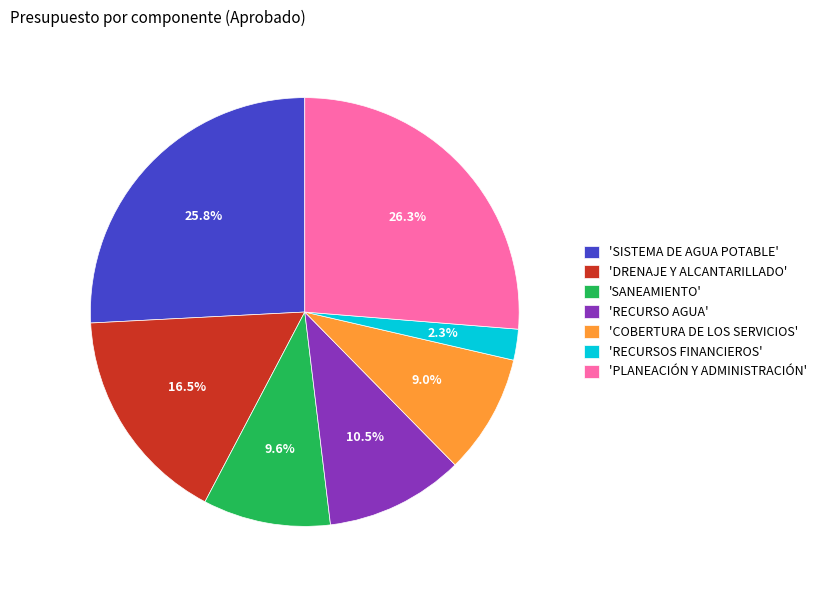

Which slice is the smallest?

'RECURSOS FINANCIEROS'